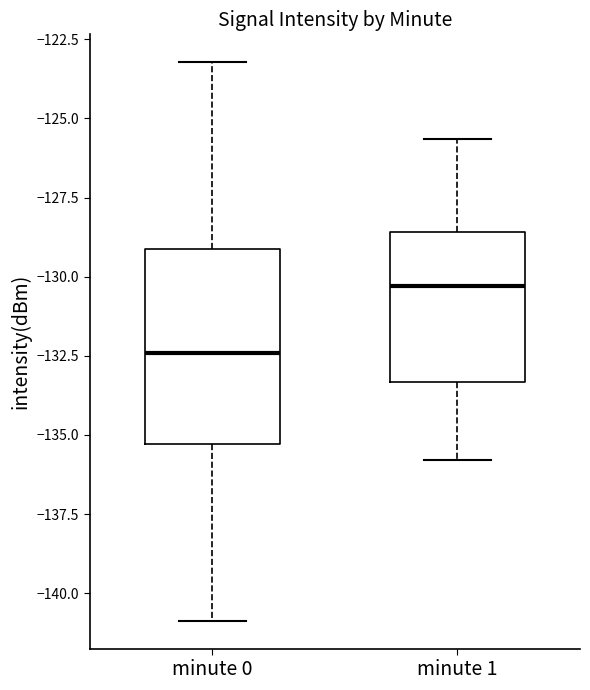

Reading left to right, transcribe this box plot: for each box, give where its median line is, the range the box spans, and where its two whiskers end, as read against the y-axis. The values are not printed on the chart, so give them approximately, as read against the axis.

minute 0: median -132.5, box -135.5 to -129.0, whiskers -141.0 to -123.0
minute 1: median -130.5, box -133.5 to -128.5, whiskers -136.0 to -125.5